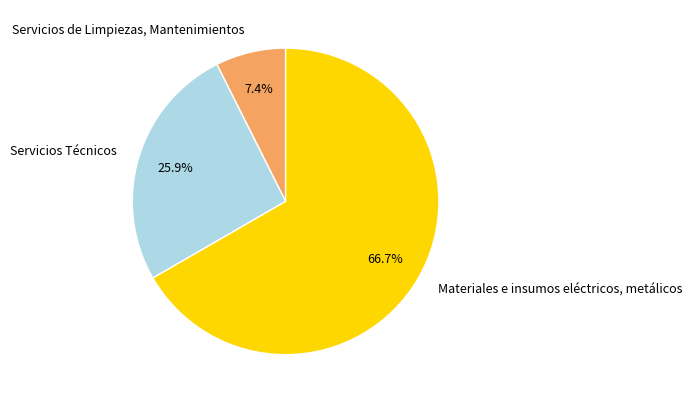

Which category has the smallest portion of the pie?

Servicios de Limpiezas, Mantenimientos